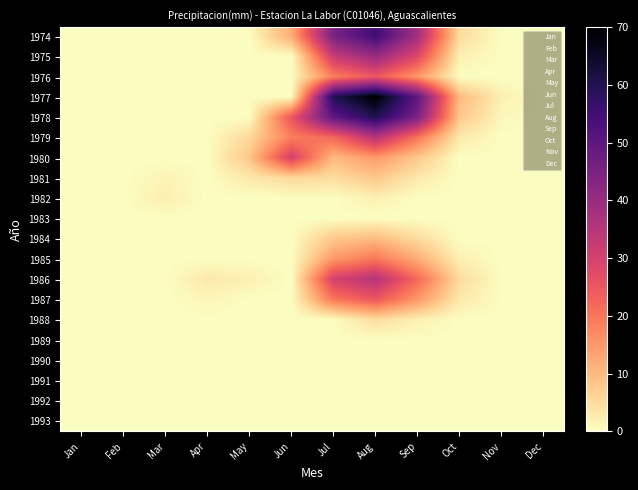

Reading left to right, list all the values displayed in this chart.

1974: Jan=0.0	Feb=0.0	Mar=0.0	Apr=0.0	May=0.0	Jun=12.0	Jul=45.0	Aug=55.0	Sep=38.0	Oct=5.0	Nov=0.0	Dec=0.0
1975: Jan=0.0	Feb=0.0	Mar=0.0	Apr=0.0	May=0.0	Jun=0.0	Jul=32.0	Aug=40.0	Sep=28.0	Oct=2.0	Nov=0.0	Dec=0.0
1976: Jan=0.0	Feb=0.0	Mar=0.0	Apr=0.0	May=0.0	Jun=0.0	Jul=18.5	Aug=25.0	Sep=15.0	Oct=0.0	Nov=0.0	Dec=0.0
1977: Jan=0.0	Feb=0.0	Mar=0.0	Apr=0.0	May=0.0	Jun=0.0	Jul=60.2	Aug=70.0	Sep=50.0	Oct=10.0	Nov=2.0	Dec=0.0
1978: Jan=0.0	Feb=0.0	Mar=0.0	Apr=0.0	May=0.0	Jun=25.3	Jul=50.0	Aug=60.0	Sep=45.0	Oct=8.0	Nov=1.0	Dec=0.0
1979: Jan=0.0	Feb=0.0	Mar=0.0	Apr=0.0	May=5.5	Jun=18.7	Jul=22.0	Aug=35.0	Sep=20.0	Oct=3.0	Nov=0.0	Dec=0.0
1980: Jan=0.0	Feb=0.0	Mar=0.0	Apr=0.0	May=8.2	Jun=30.0	Jul=10.0	Aug=15.0	Sep=8.0	Oct=0.0	Nov=0.0	Dec=0.0
1981: Jan=0.0	Feb=0.0	Mar=1.5	Apr=0.0	May=3.1	Jun=5.5	Jul=5.0	Aug=8.0	Sep=3.0	Oct=0.0	Nov=0.0	Dec=0.0
1982: Jan=0.0	Feb=0.0	Mar=2.3	Apr=0.0	May=0.0	Jun=0.0	Jul=0.0	Aug=2.0	Sep=0.0	Oct=0.0	Nov=0.0	Dec=0.0
1983: Jan=0.0	Feb=0.0	Mar=0.0	Apr=0.0	May=0.0	Jun=0.0	Jul=0.0	Aug=0.0	Sep=0.0	Oct=0.0	Nov=0.0	Dec=0.0
1984: Jan=0.0	Feb=0.0	Mar=0.0	Apr=0.0	May=0.0	Jun=0.0	Jul=8.0	Aug=10.0	Sep=5.0	Oct=0.0	Nov=0.0	Dec=0.0
1985: Jan=0.0	Feb=0.0	Mar=0.0	Apr=0.0	May=0.0	Jun=0.0	Jul=15.0	Aug=20.0	Sep=12.0	Oct=2.0	Nov=0.0	Dec=0.0
1986: Jan=0.0	Feb=0.0	Mar=0.0	Apr=3.2	May=2.0	Jun=0.0	Jul=30.0	Aug=35.0	Sep=22.0	Oct=5.0	Nov=0.0	Dec=0.0
1987: Jan=0.0	Feb=0.0	Mar=0.0	Apr=1.1	May=0.0	Jun=0.0	Jul=20.0	Aug=25.0	Sep=15.0	Oct=3.0	Nov=0.0	Dec=0.0
1988: Jan=0.0	Feb=0.0	Mar=0.0	Apr=0.0	May=0.0	Jun=0.0	Jul=0.0	Aug=5.0	Sep=2.0	Oct=0.0	Nov=0.0	Dec=0.0
1989: Jan=0.0	Feb=0.0	Mar=0.0	Apr=0.0	May=0.0	Jun=0.0	Jul=0.0	Aug=0.0	Sep=0.0	Oct=0.0	Nov=0.0	Dec=0.0
1990: Jan=0.0	Feb=0.0	Mar=0.0	Apr=0.0	May=0.0	Jun=0.0	Jul=0.0	Aug=0.0	Sep=0.0	Oct=0.0	Nov=0.0	Dec=0.0
1991: Jan=0.0	Feb=0.0	Mar=0.0	Apr=0.0	May=0.0	Jun=0.0	Jul=0.0	Aug=0.0	Sep=0.0	Oct=0.0	Nov=0.0	Dec=0.0
1992: Jan=0.0	Feb=0.0	Mar=0.0	Apr=0.0	May=0.0	Jun=0.0	Jul=0.0	Aug=0.0	Sep=0.0	Oct=0.0	Nov=0.0	Dec=0.0
1993: Jan=0.0	Feb=0.0	Mar=0.0	Apr=0.0	May=0.0	Jun=0.0	Jul=0.0	Aug=0.0	Sep=0.0	Oct=0.0	Nov=0.0	Dec=0.0